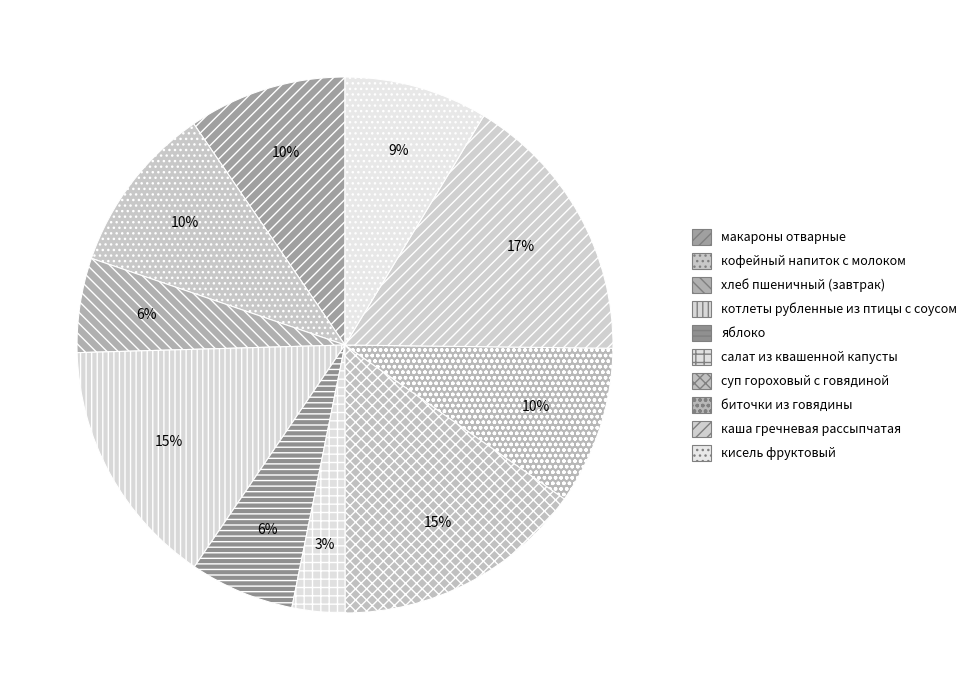

How many slices are in this pie chart?

10